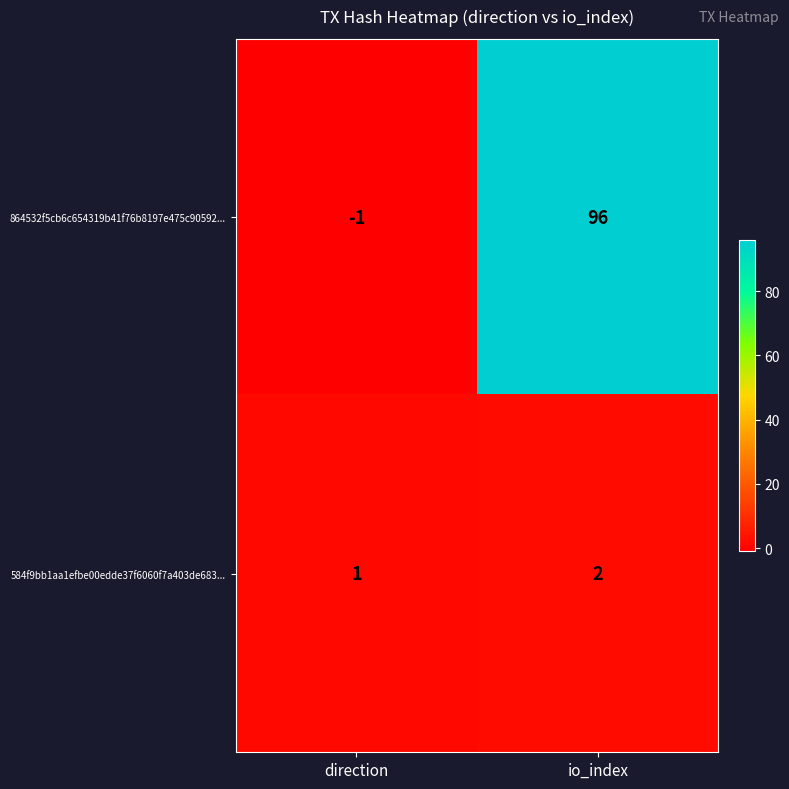

Count the number of data series in this chart.

2